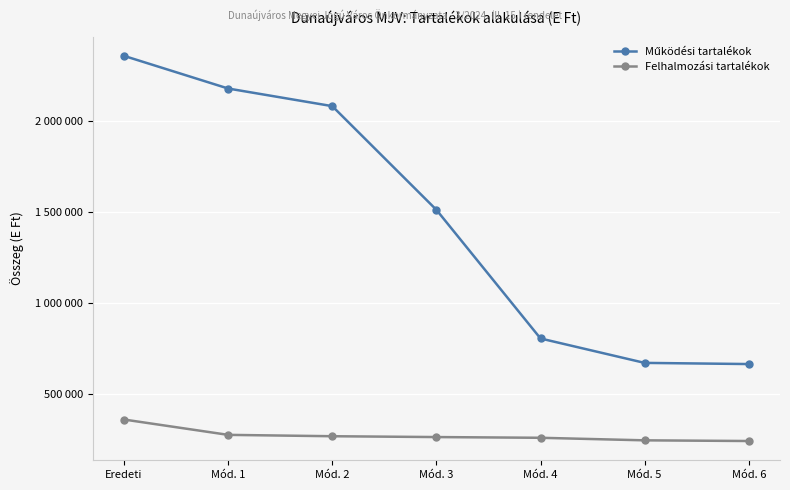

Where does the Működési tartalékok series first go above 1511985?

Eredeti